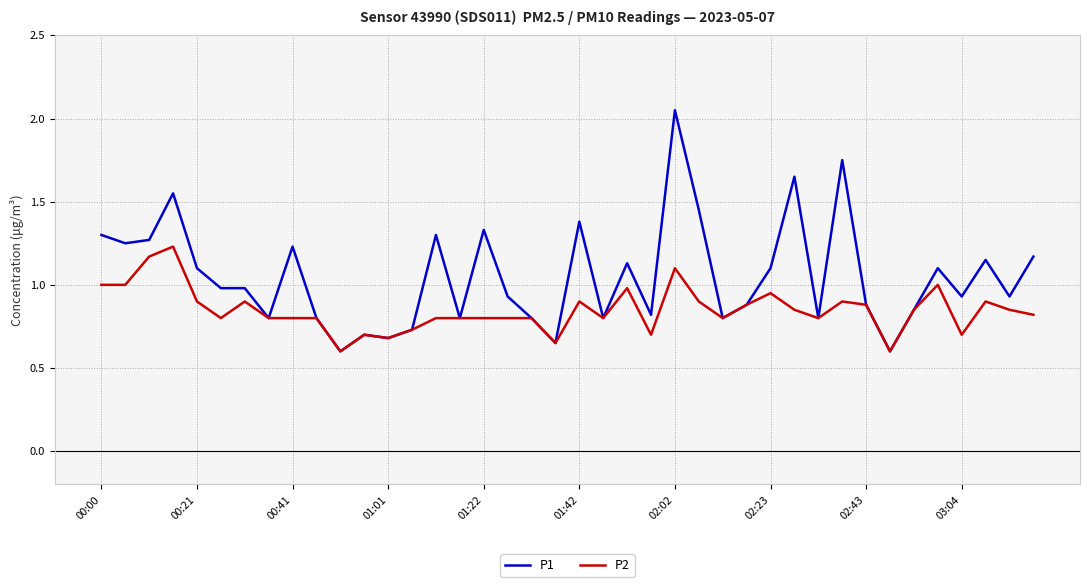

Which series has the largest total across all categories?

P1